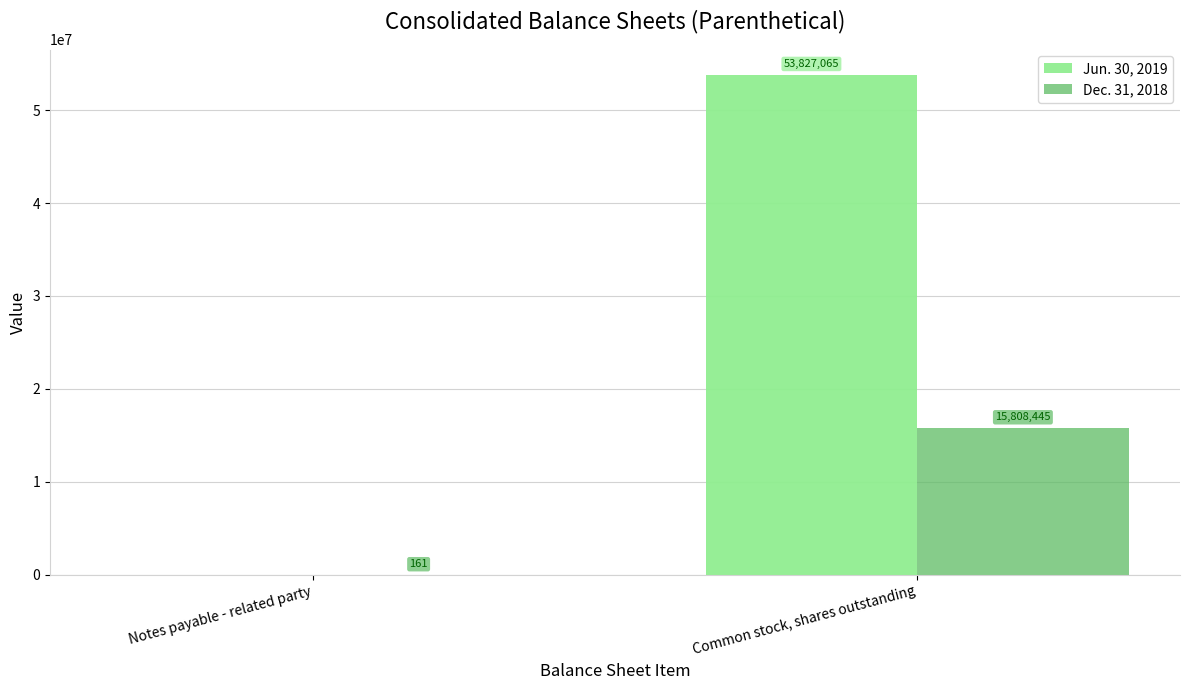

What is the sum of the Dec. 31, 2018 values at Common stock, shares outstanding and Notes payable - related party?

15808606